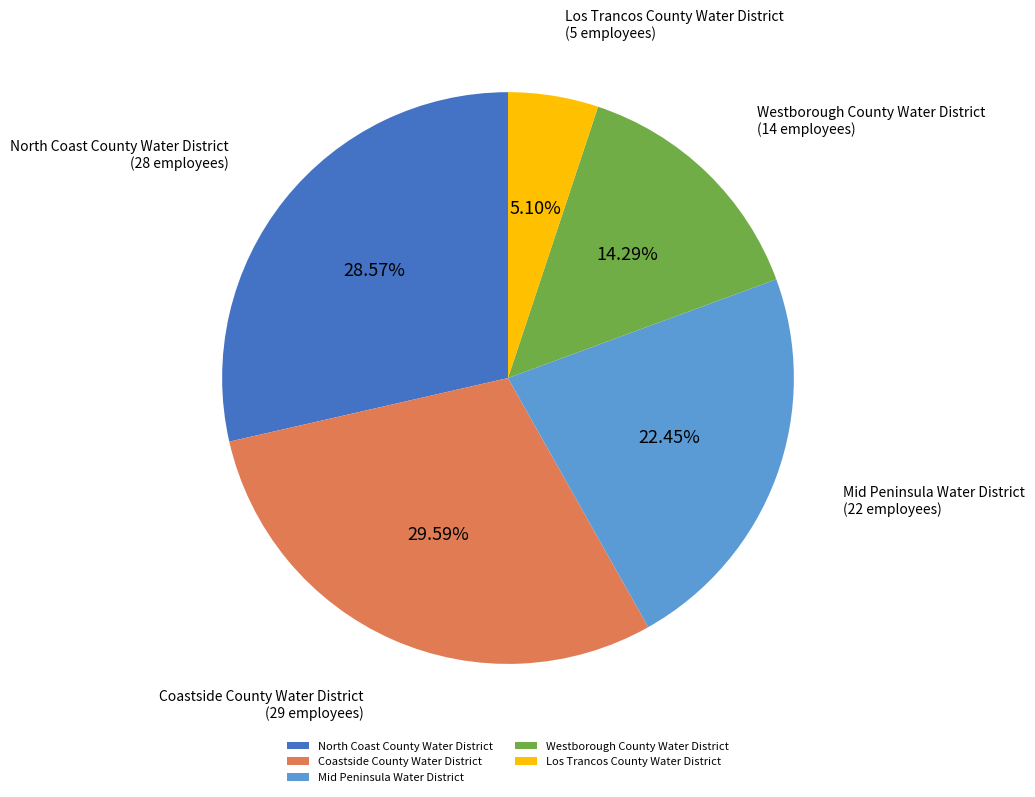

To the nearest percent, what is the difference between the North Coast County Water District and Mid Peninsula Water District slice percentages?

6%